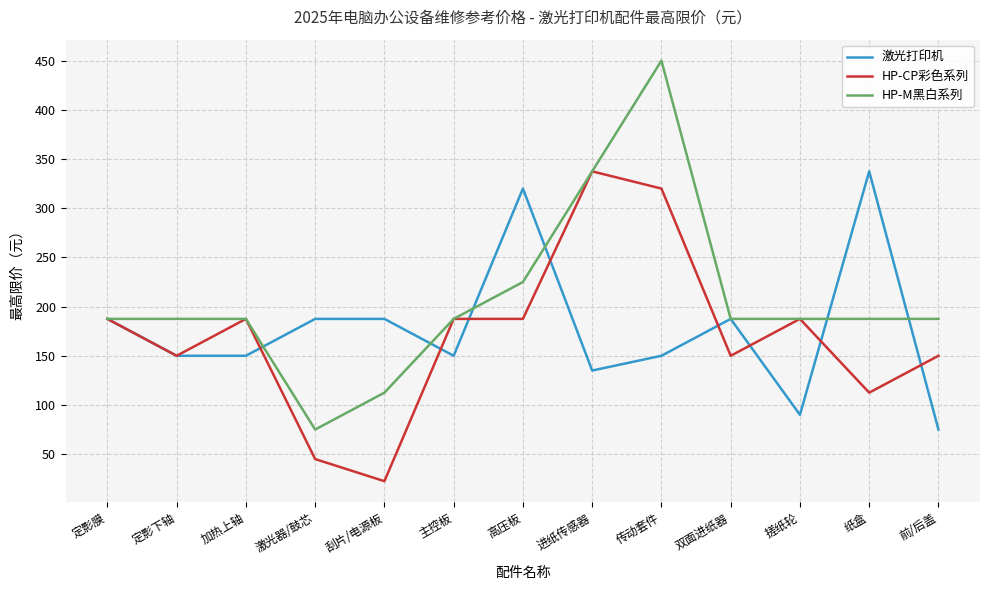

What is the sum of the HP-CP彩色系列 values at 激光器/鼓芯 and 定影下轴?

195.0